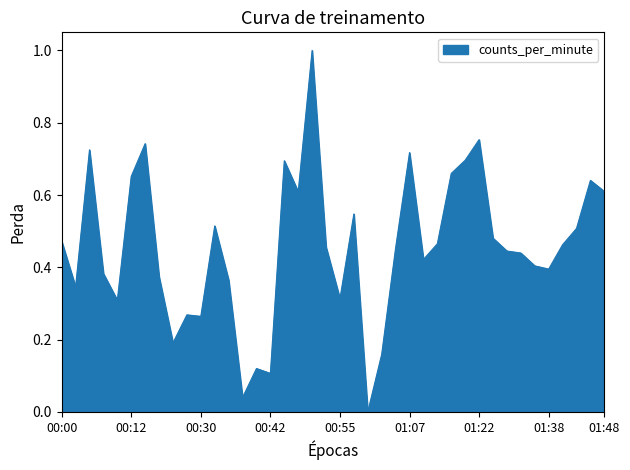

What is the difference between the maximum and minimum values?

1.0